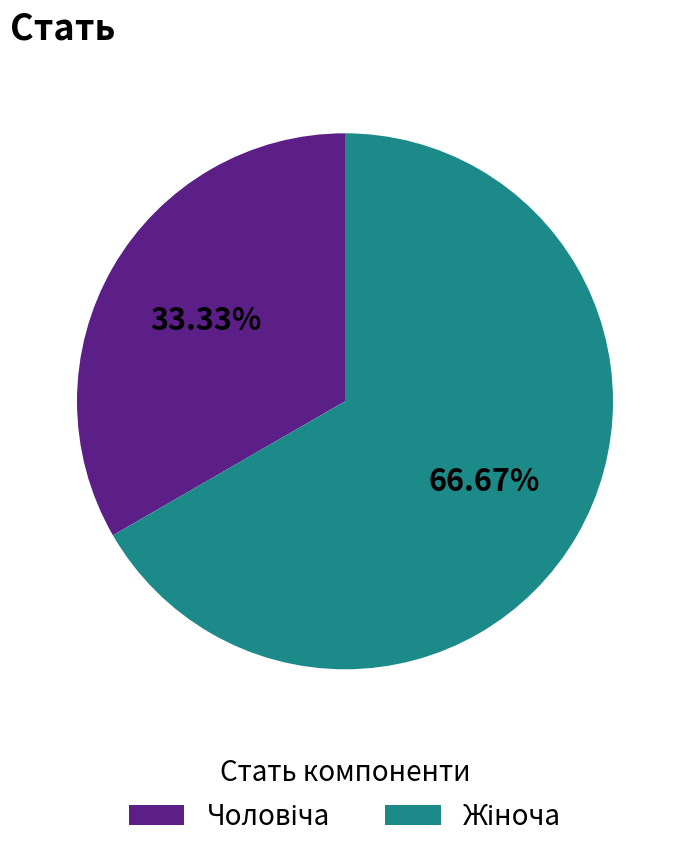

Is there a majority slice in this chart?

Yes